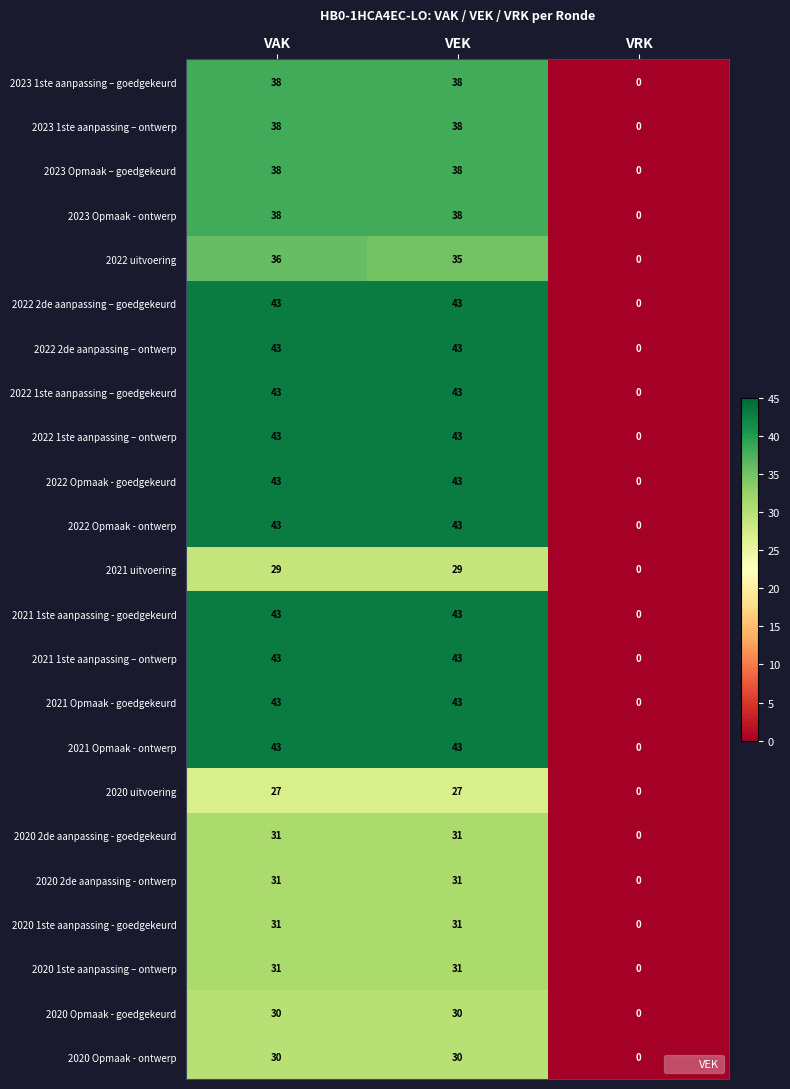

At which category is the sum across all series the highest?

VAK